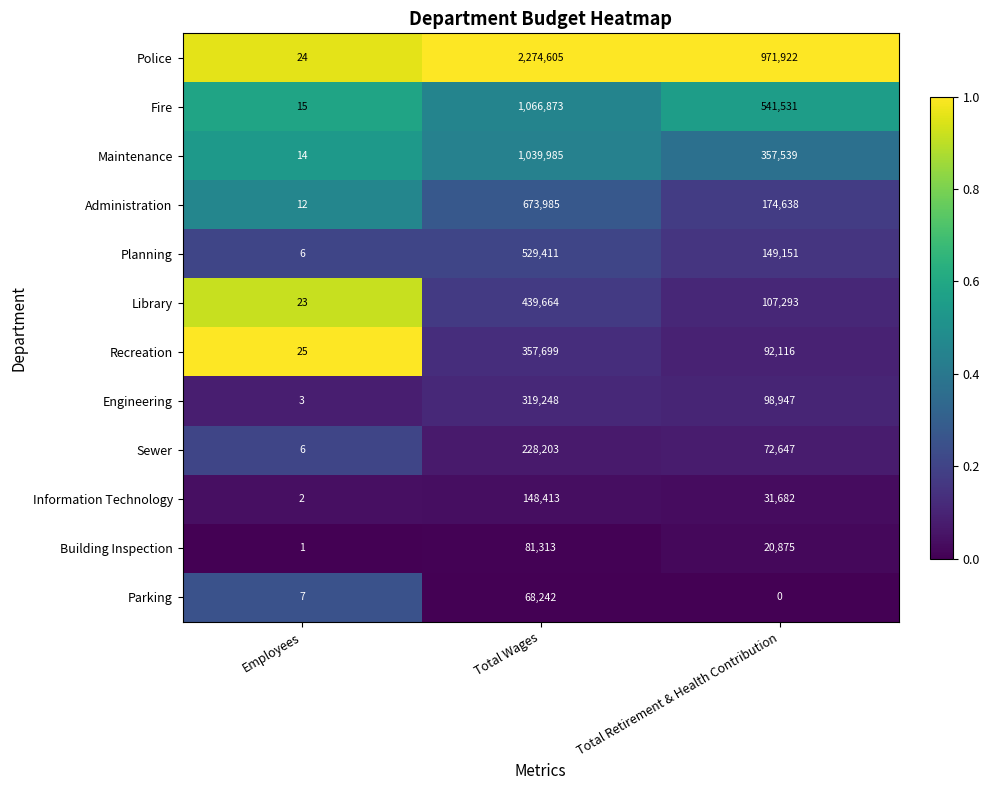

List the series in order of their peak value, lowest first.

Parking, Building Inspection, Information Technology, Sewer, Engineering, Recreation, Library, Planning, Administration, Maintenance, Fire, Police